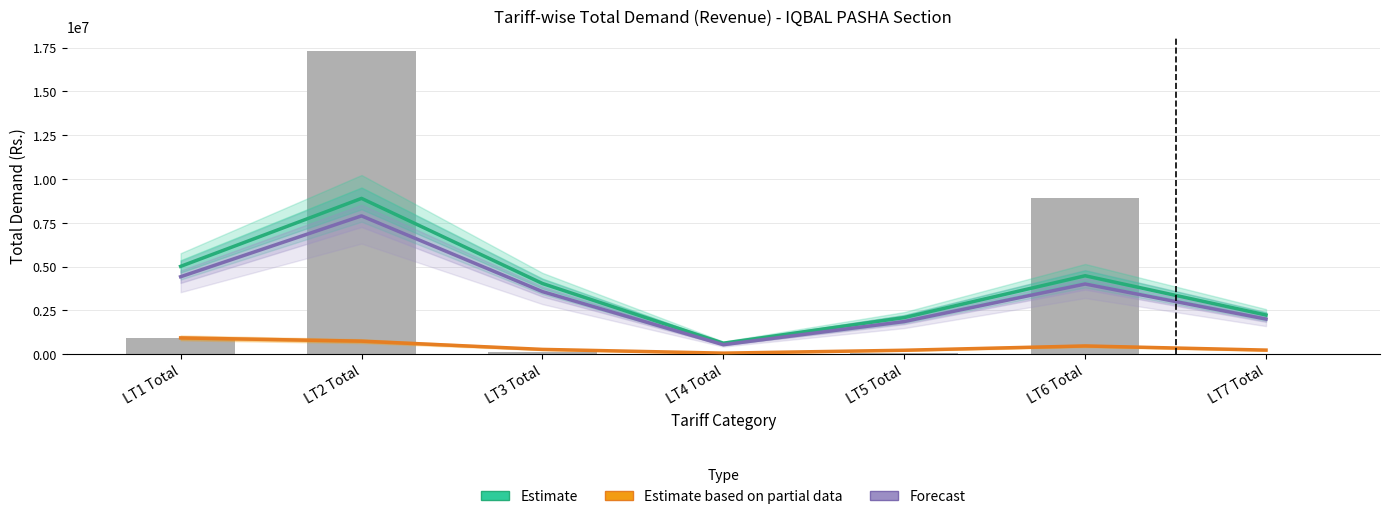

At how many categories does at least one series exceed 3059972?

4